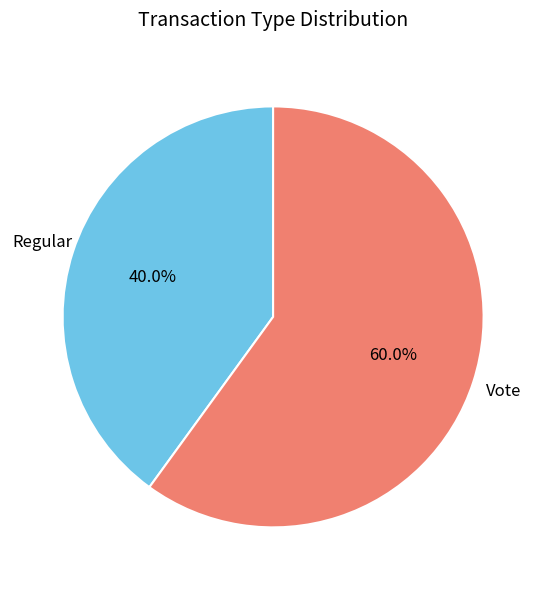

How much of the chart is everything except Vote?

40.0%